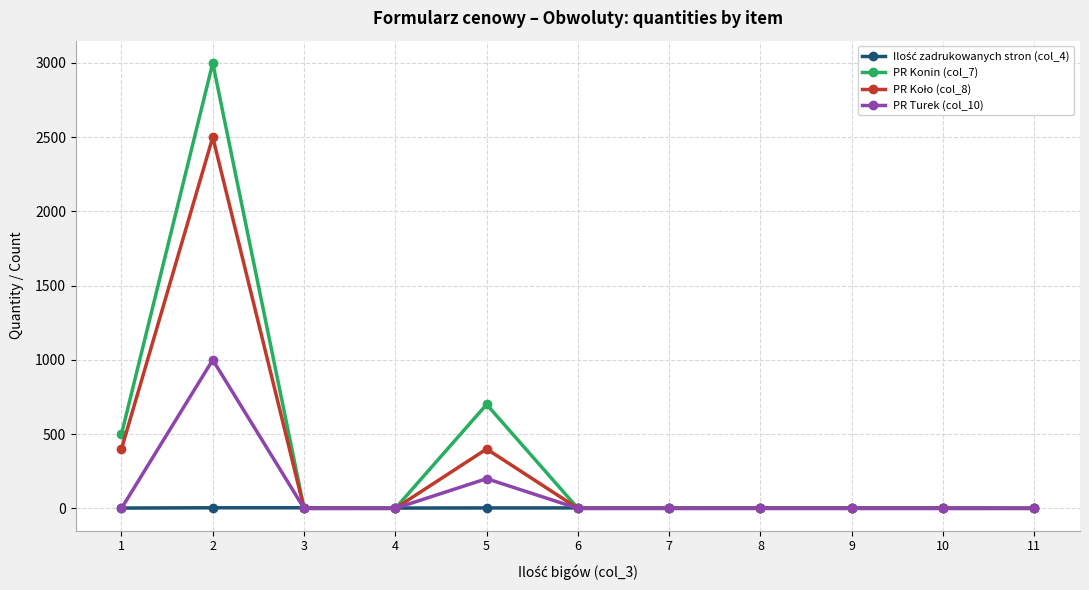

What is the maximum value shown in the chart?

3000